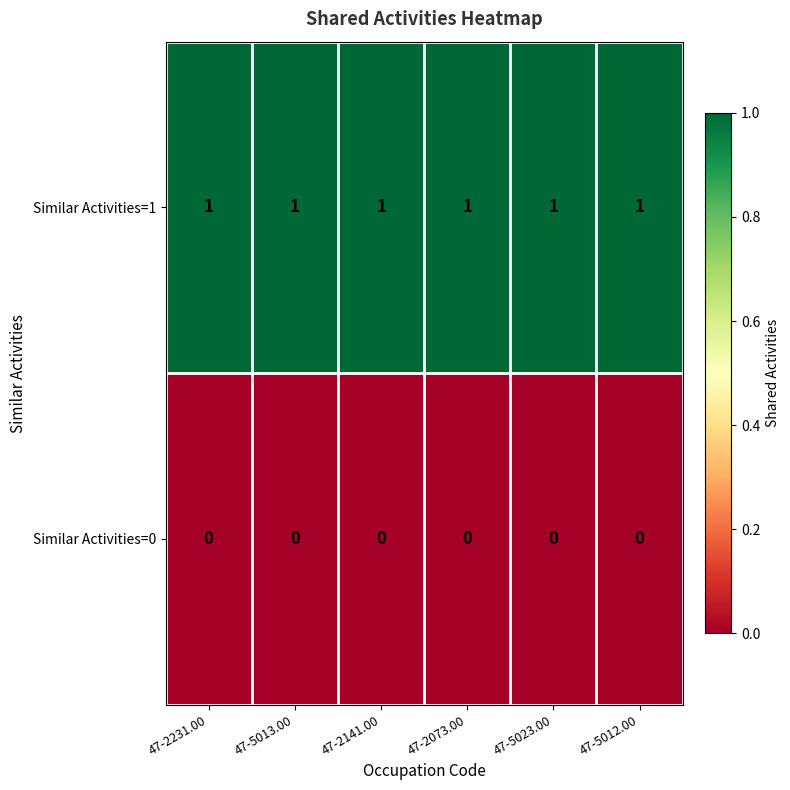

Is the value of Similar Activities=1 at 47-5013.00 greater than the value of Similar Activities=0 at 47-5023.00?

Yes